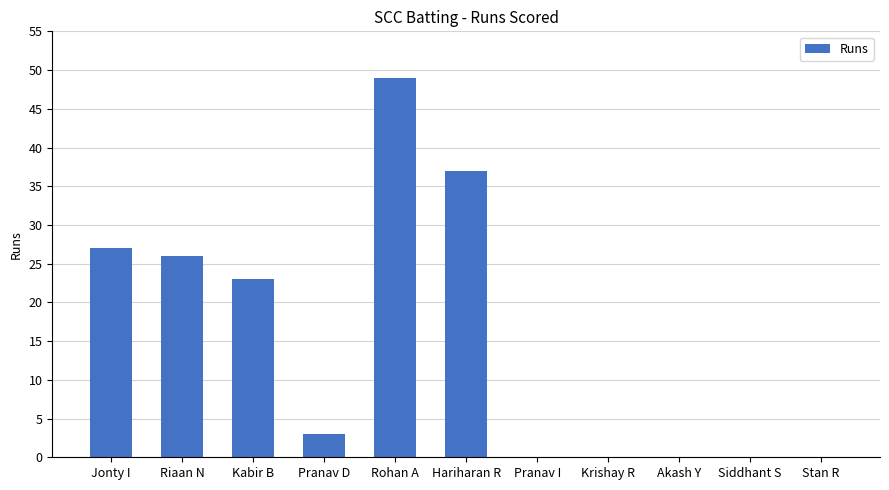

What is the change in value from Jonty I to Riaan N?

-1